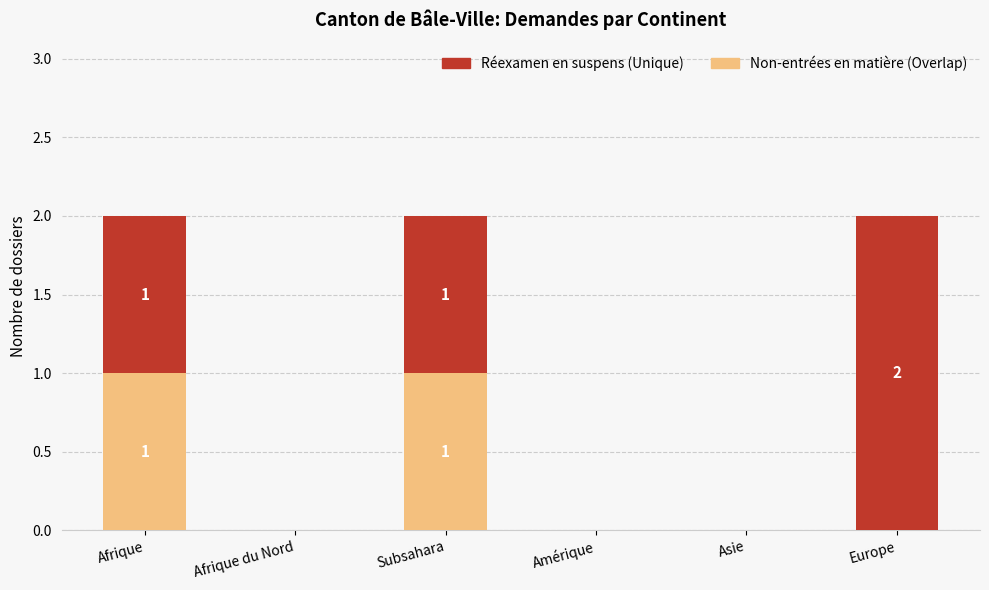

Reading left to right, list the values for the Non-entrées en matière series.

Afrique=1	Afrique du Nord=0	Subsahara=1	Amérique=0	Asie=0	Europe=0